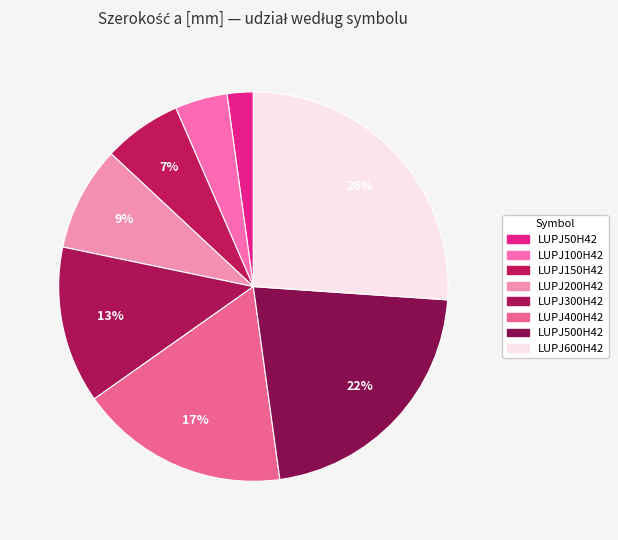

Which category has the smallest portion of the pie?

LUPJ50H42